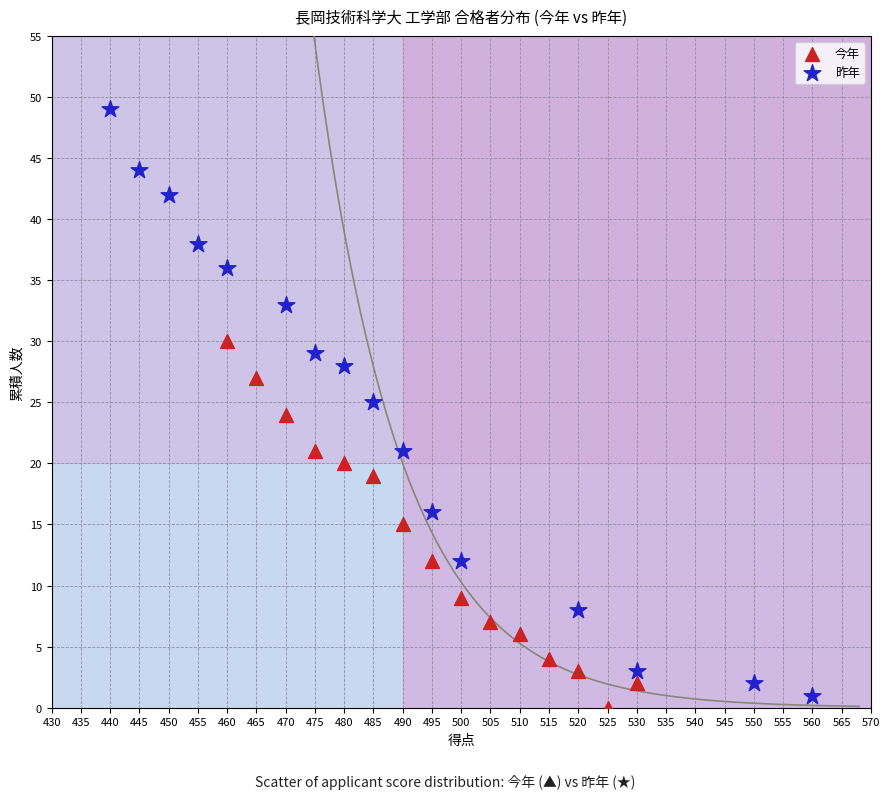

Which series has the largest Y range (max minus min)?

昨年